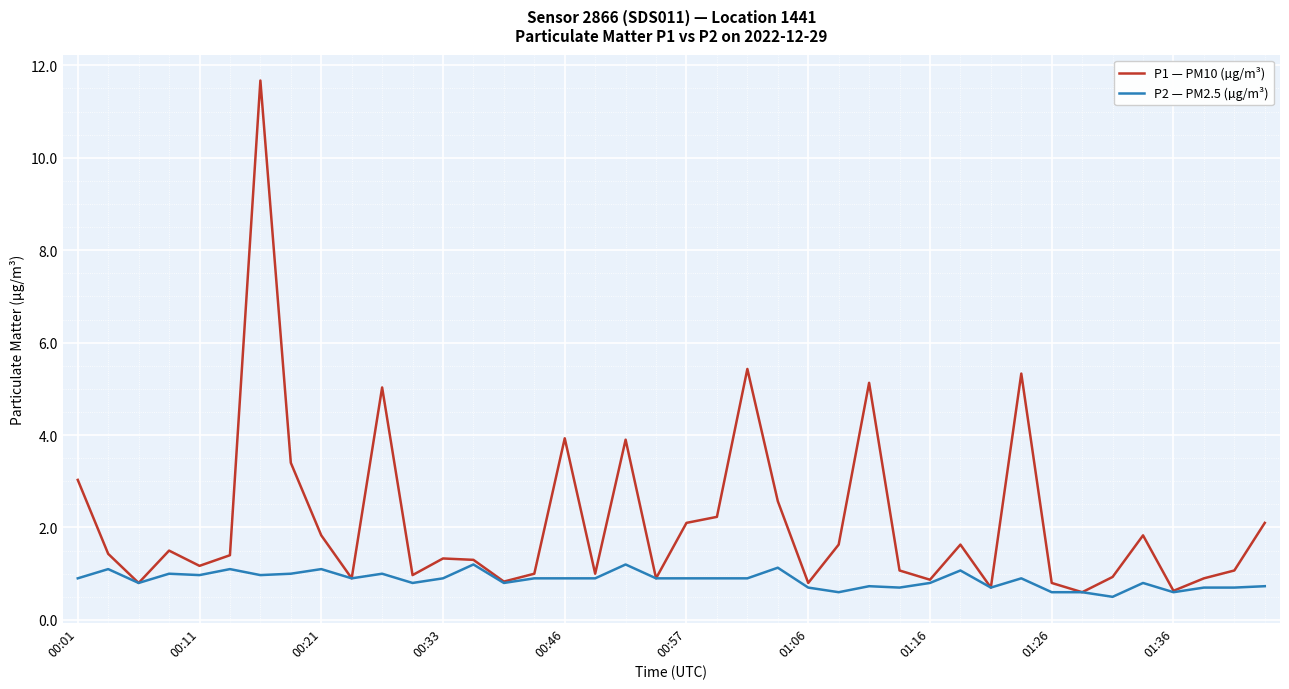

What is the sum of all P1 — PM10 (µg/m³) values?

85.7